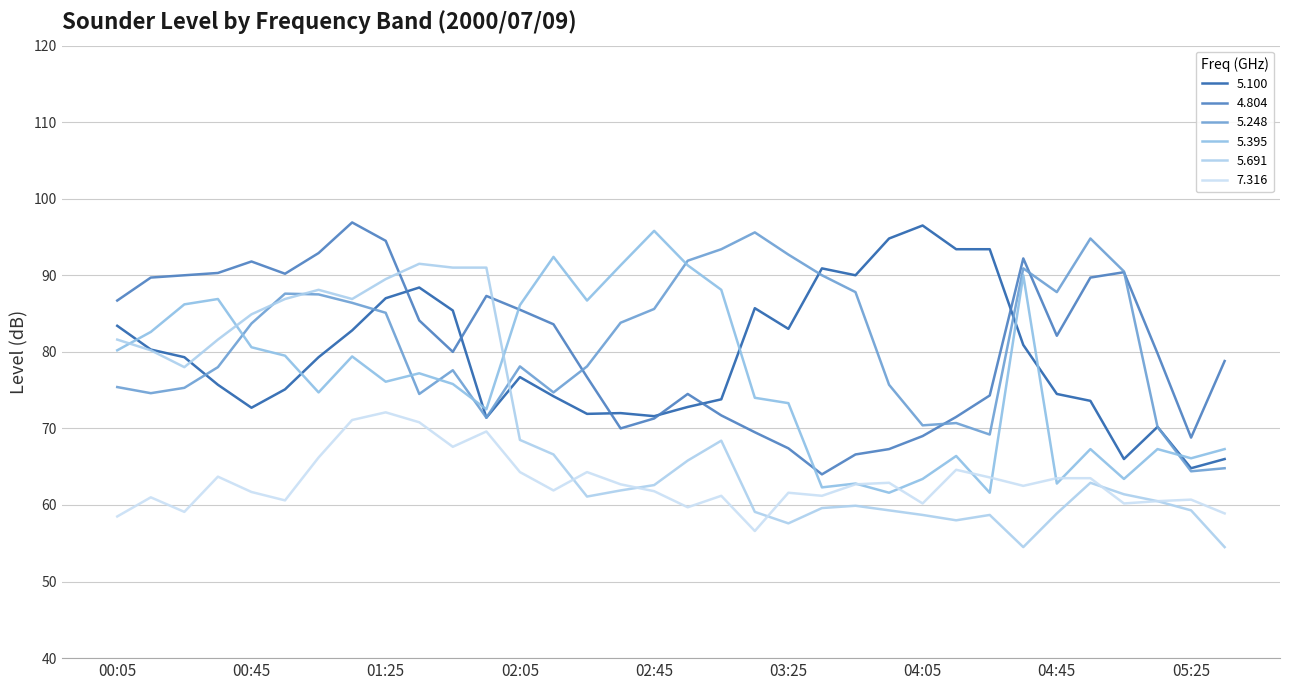

Does the chart display data point markers on the line(s)?

No